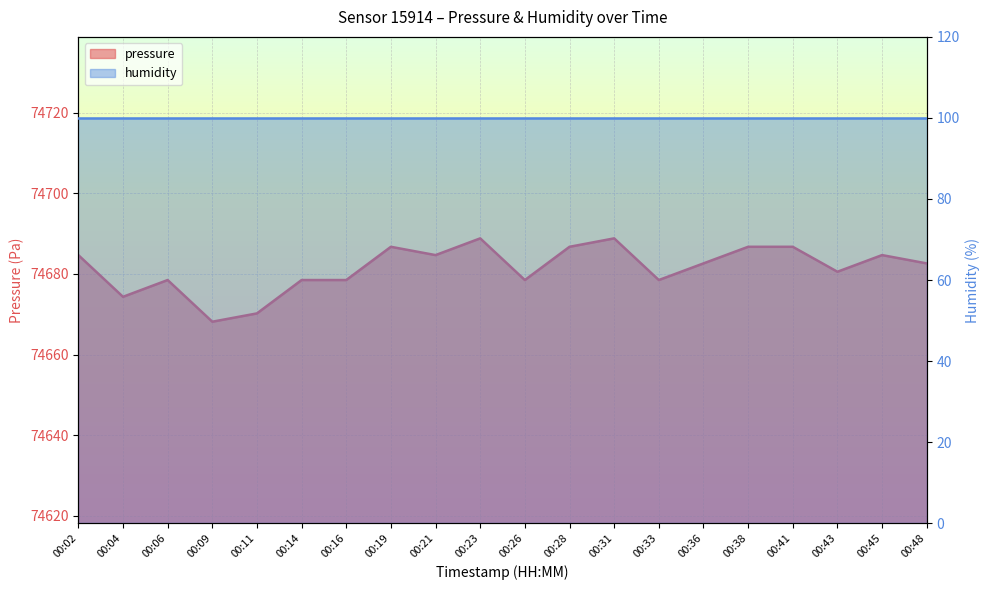

Rank the categories by value from lowest to highest.

00:09, 00:11, 00:04, 00:06, 00:14, 00:16, 00:26, 00:33, 00:43, 00:36, 00:48, 00:02, 00:21, 00:45, 00:19, 00:28, 00:38, 00:41, 00:23, 00:31